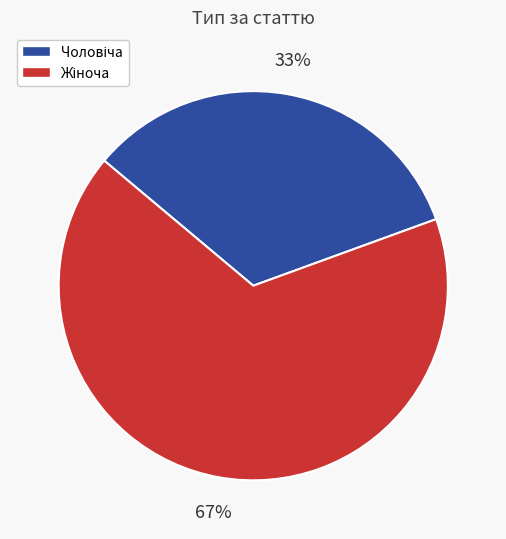

Does any single category account for the majority?

Yes